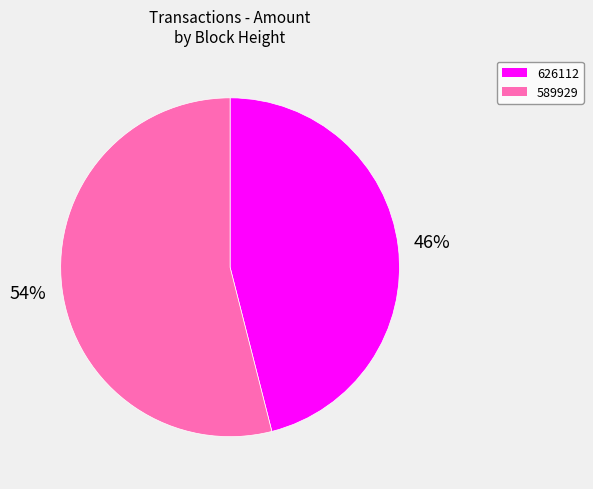

Rank the categories by value from lowest to highest.

626112, 589929